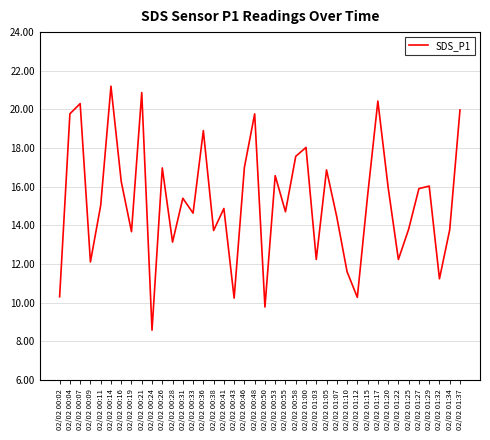

What is the ratio of the value at 02/02 00:19 to the value at 02/02 01:27?

0.9